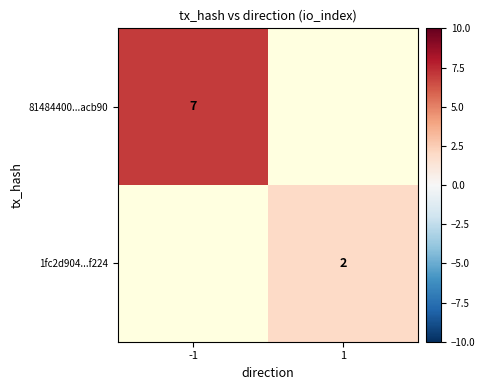

At how many categories does at least one series exceed 6?

1